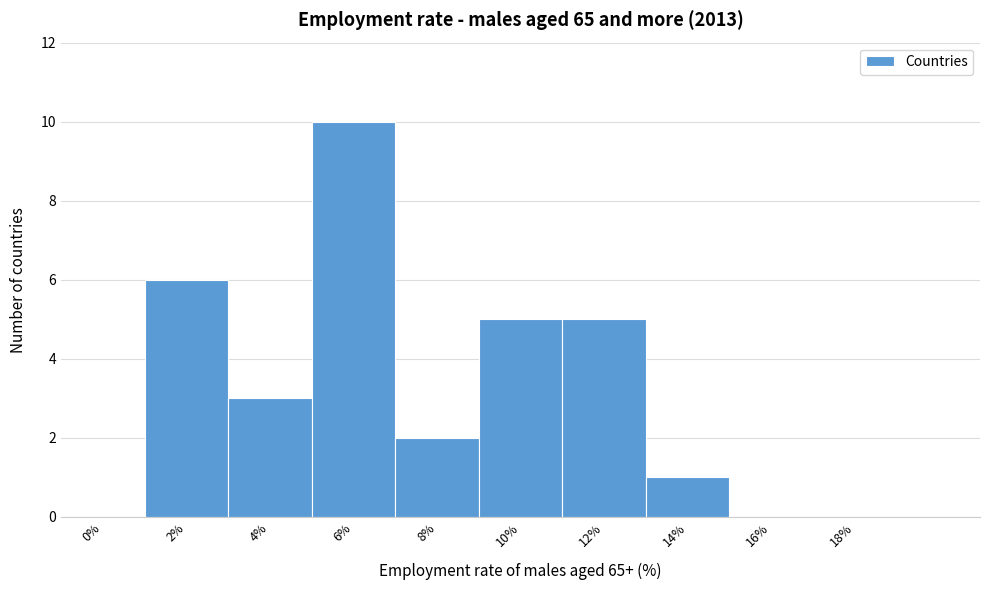

Reading right to left, transcribe all the data shown in this chart.

18%=0	16%=0	14%=1	12%=5	10%=5	8%=2	6%=10	4%=3	2%=6	0%=0